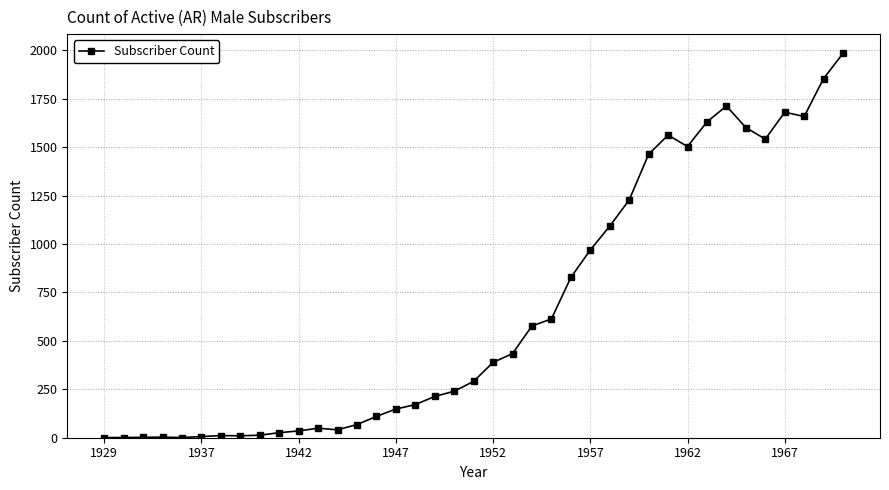

What is the maximum value shown in the chart?

1984